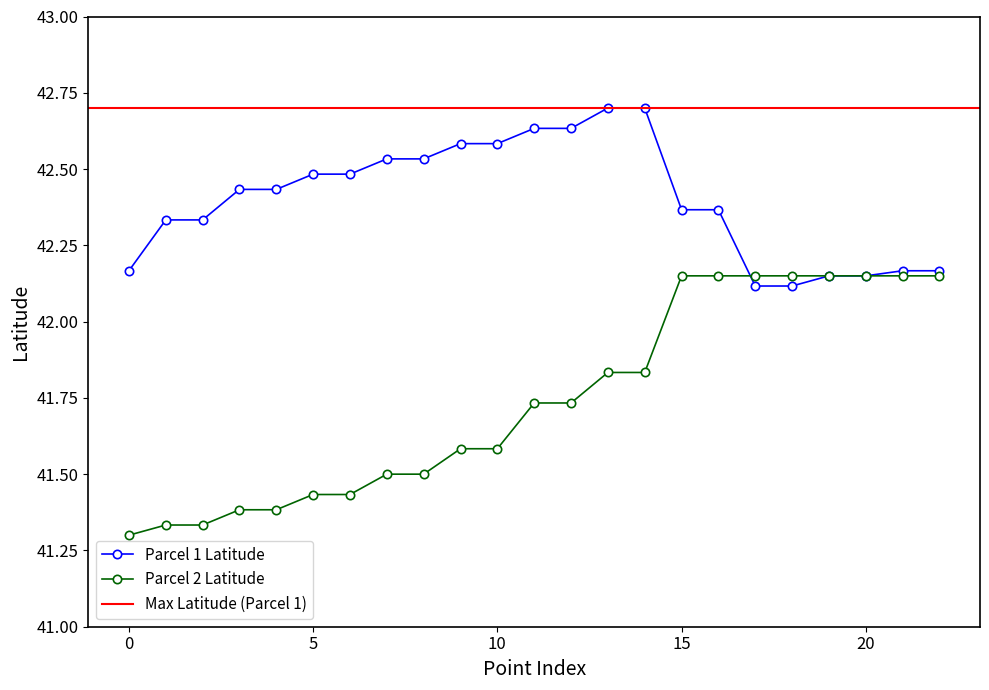

What is the total value across all series at 22?

84.3